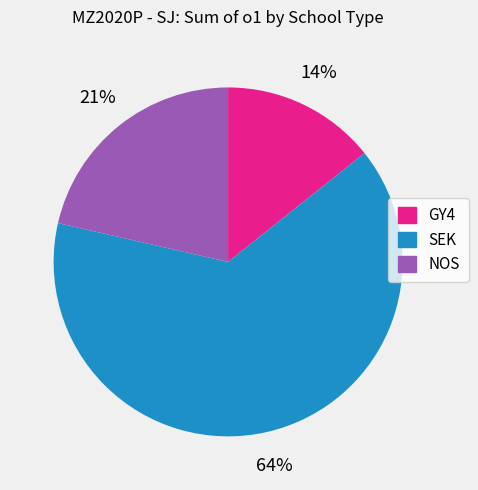

Is SEK the majority of the pie?

Yes